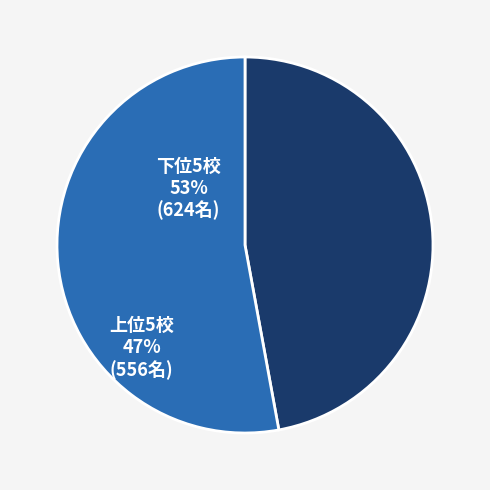

How many slices are in this pie chart?

2